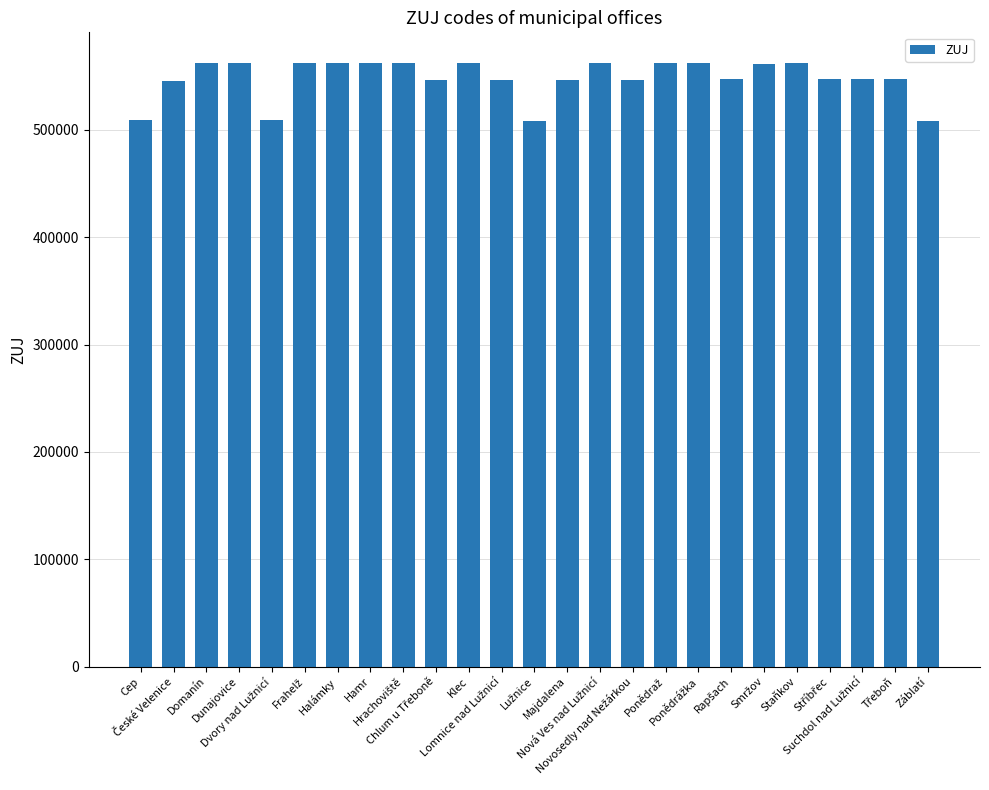

What is the sum of all values?

13707338